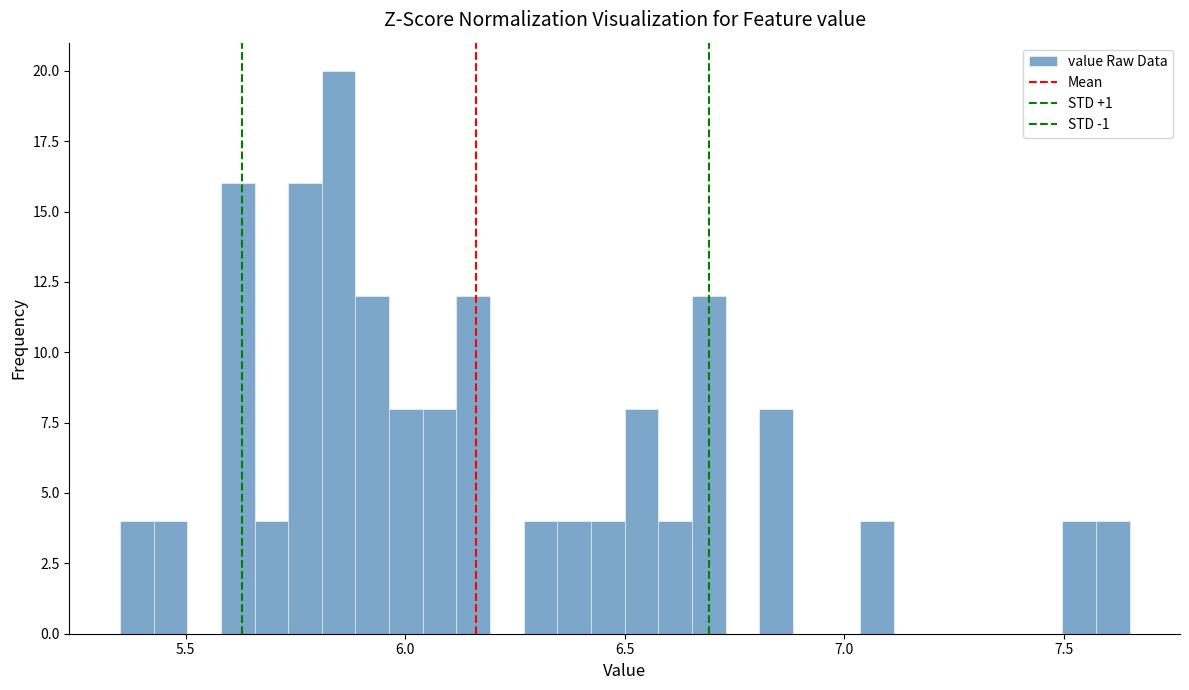

Read against the x-axis, roughly where is the centre of the tallest bar?

5.85